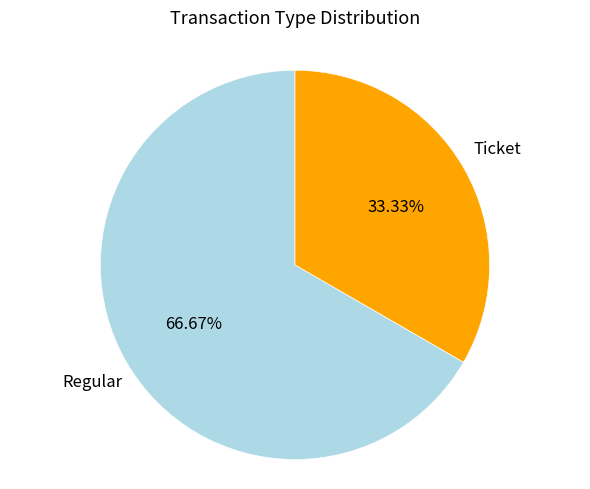

What percentage is NOT represented by Ticket?

66.7%